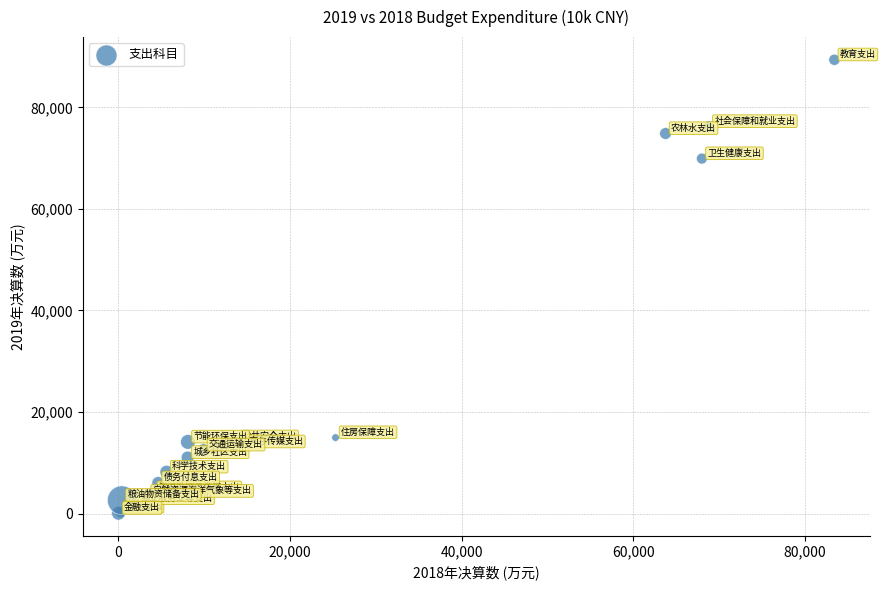

What Y value in the scatter plot is closest to 44721?

69918